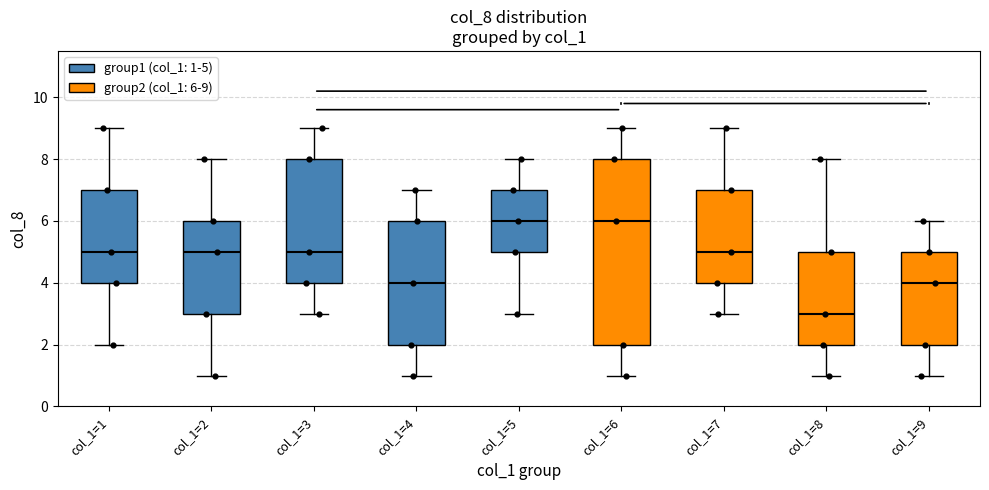

Which box has the lowest median line?

col_1=8